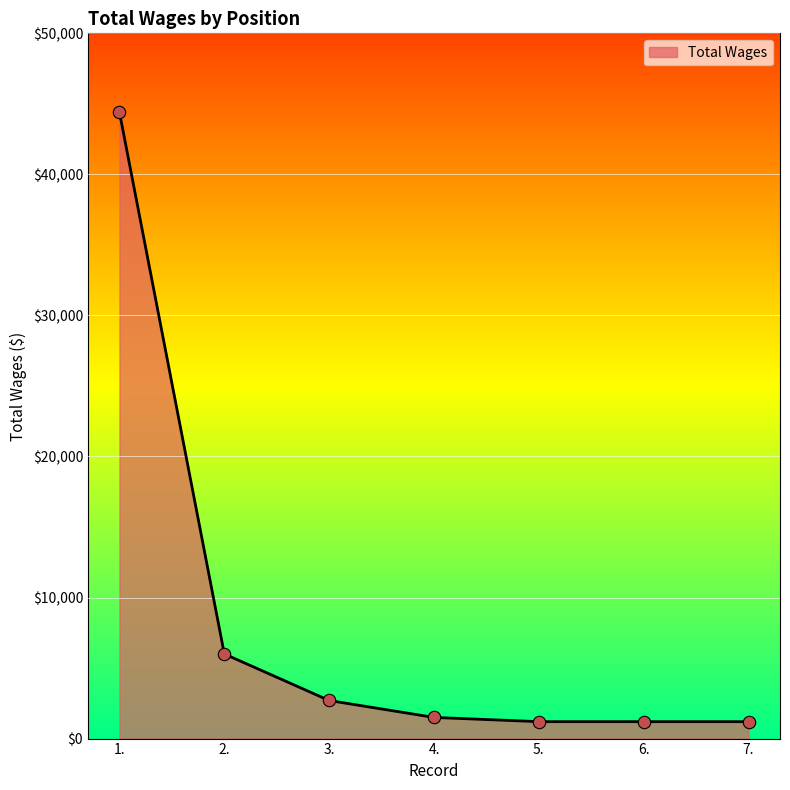

Approximately how many times larger is the value at 6. compared to 3.?

0.4